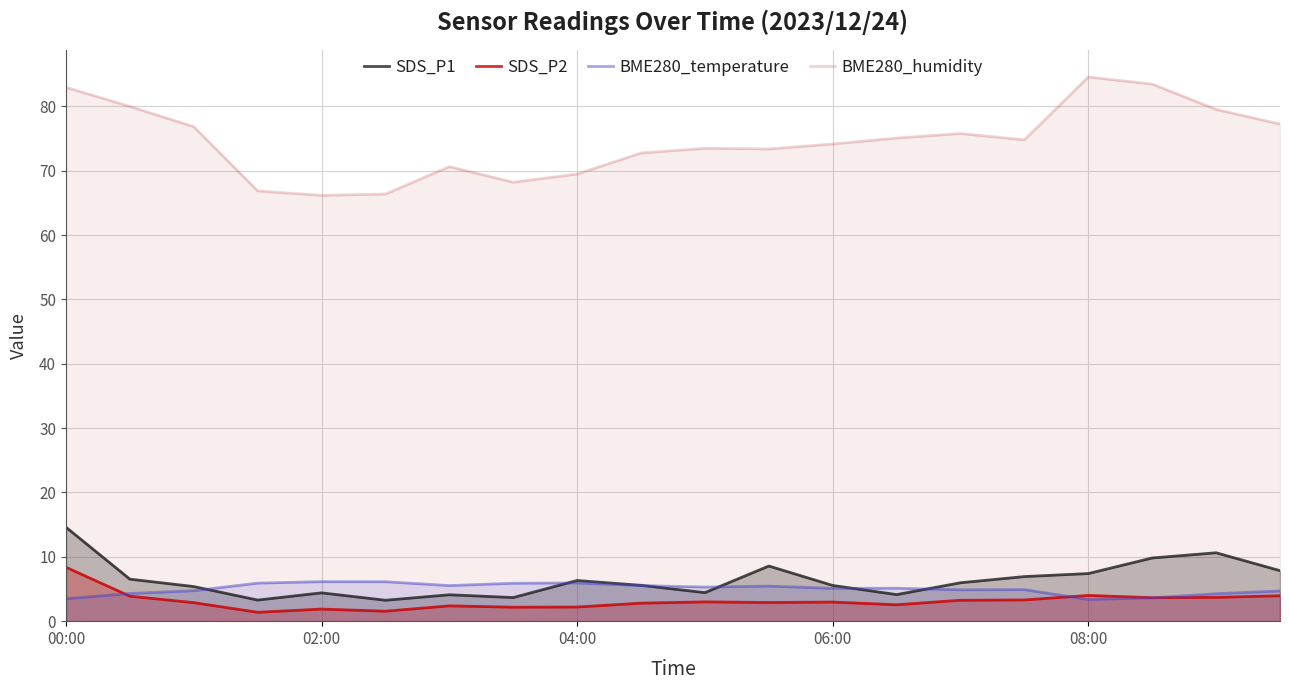

True or false: SDS_P2 and BME280_humidity intersect in this chart.

False